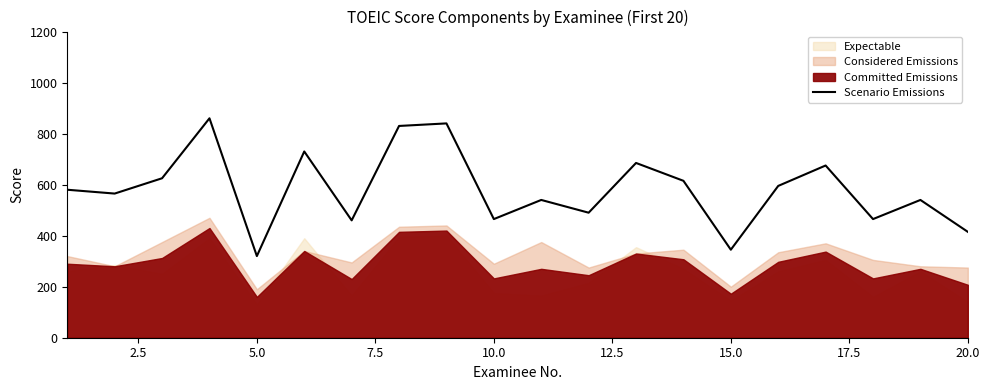

How many lines are shown in the chart?

1